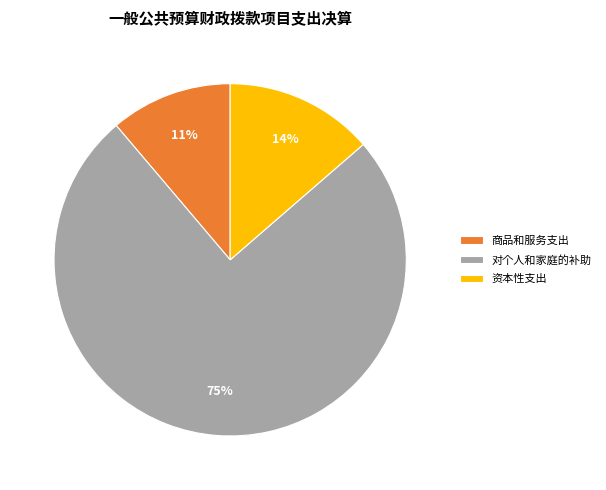

Does 对个人和家庭的补助 account for over 50% of the chart?

Yes